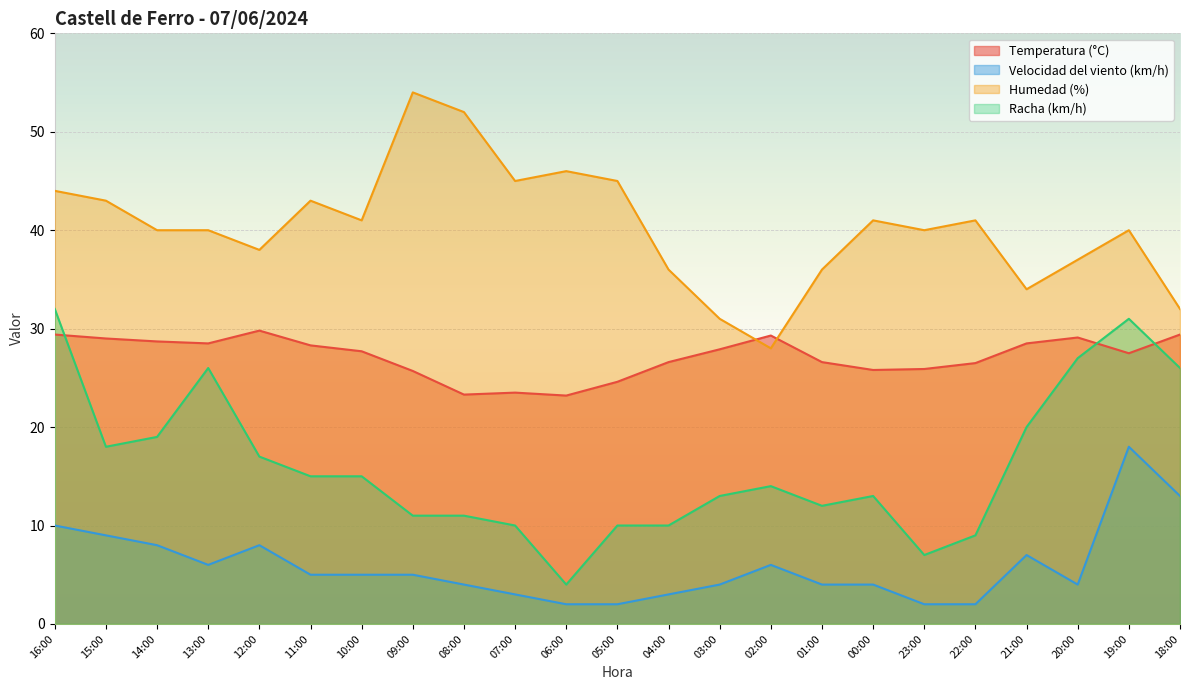

Where does the Temperatura (°C) series first go above 27?

16:00